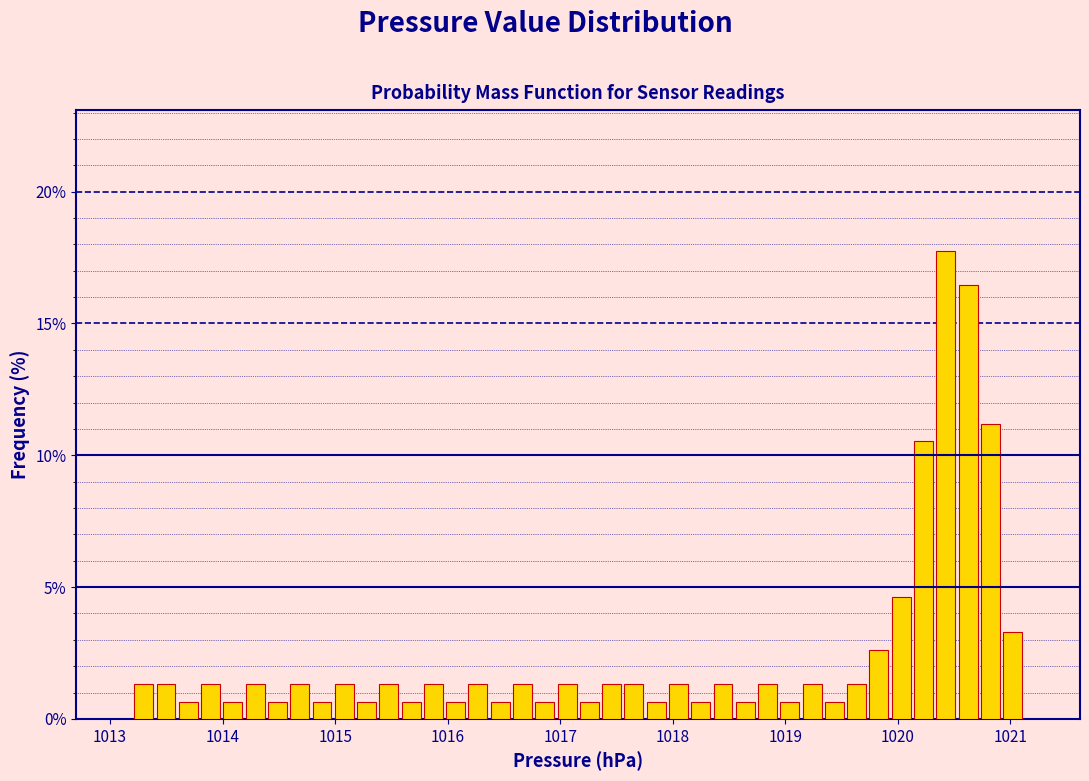

Around what value on the x-axis is the tallest bar? Give the approximate position of its centre, as read against the axis.

1020.4